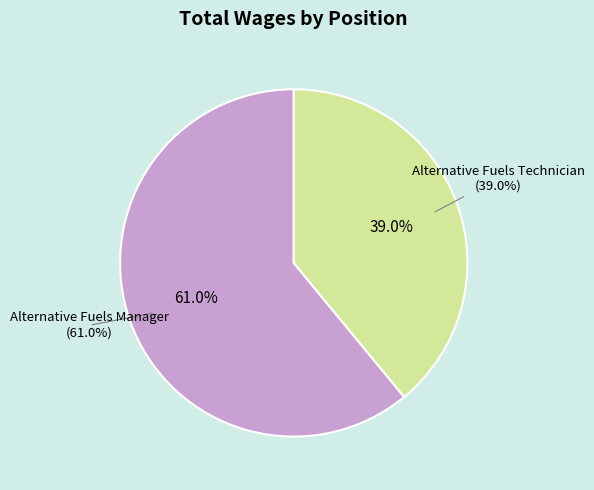

Which category accounts for the majority?

Alternative Fuels Manager